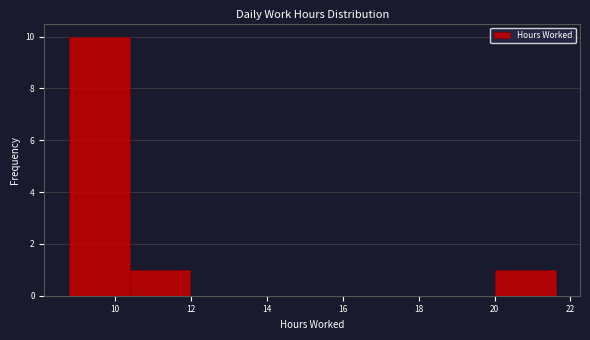

Which range on the x-axis has the tallest bar?

8.8 to 10.4